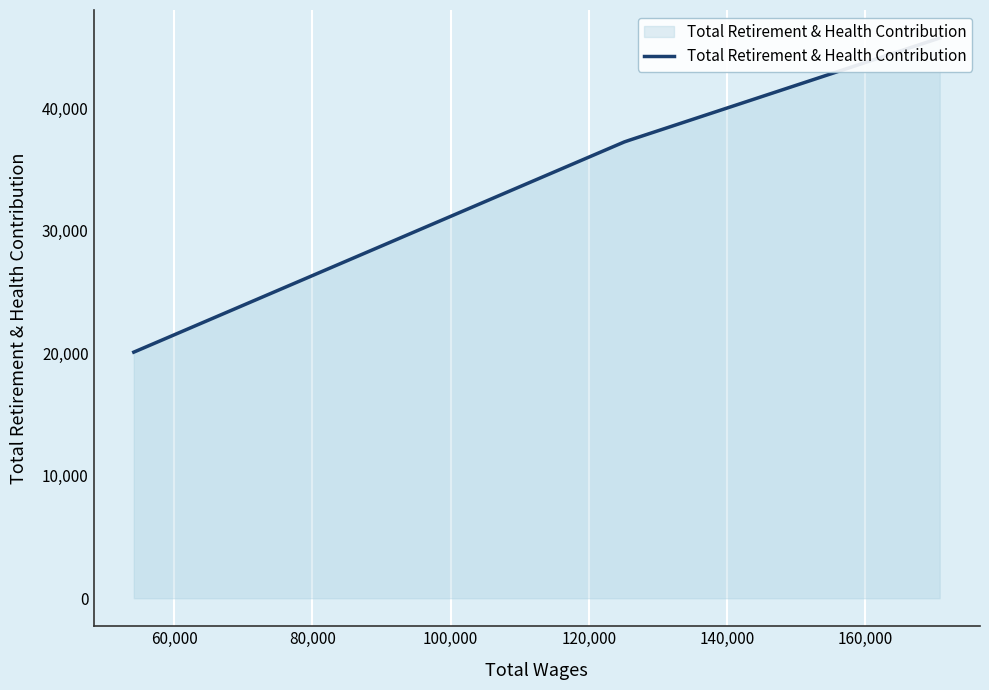

At which label does the data first exceed 37260?

170779.0